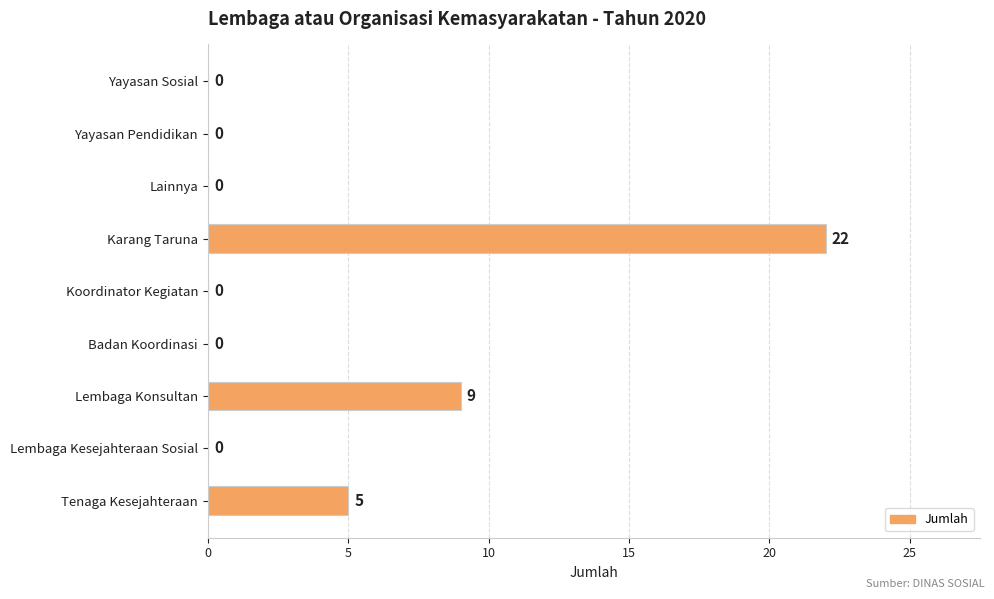

How many values exceed 0?

3